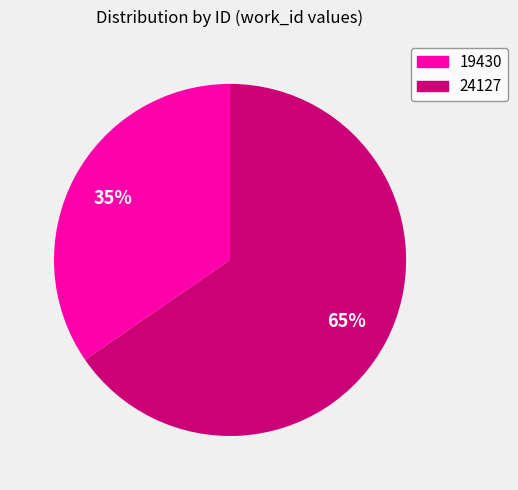

Rank the categories by value from lowest to highest.

19430, 24127